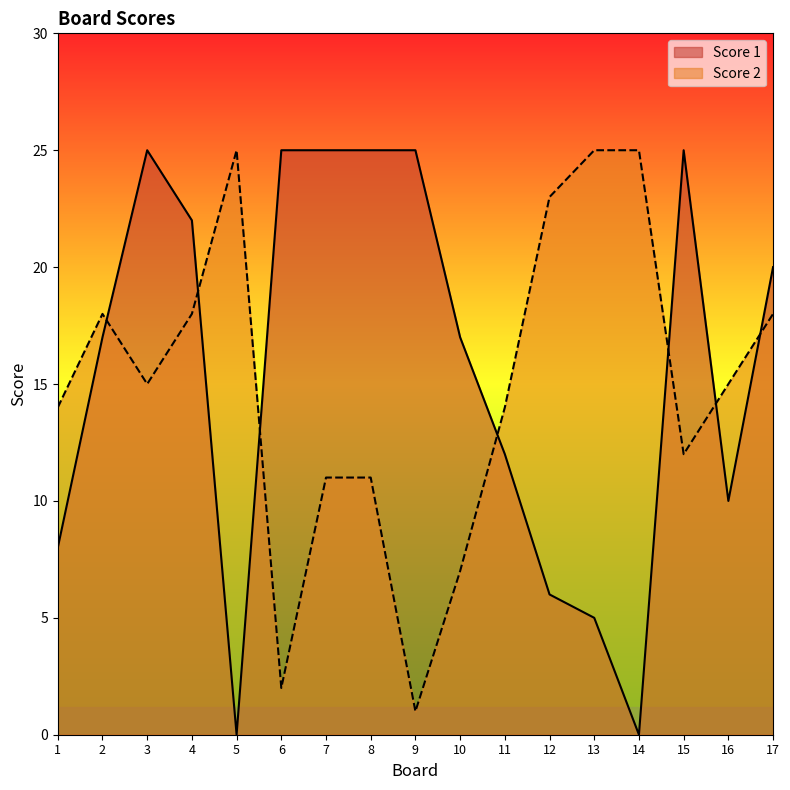

At how many categories does at least one series exceed 8?

17